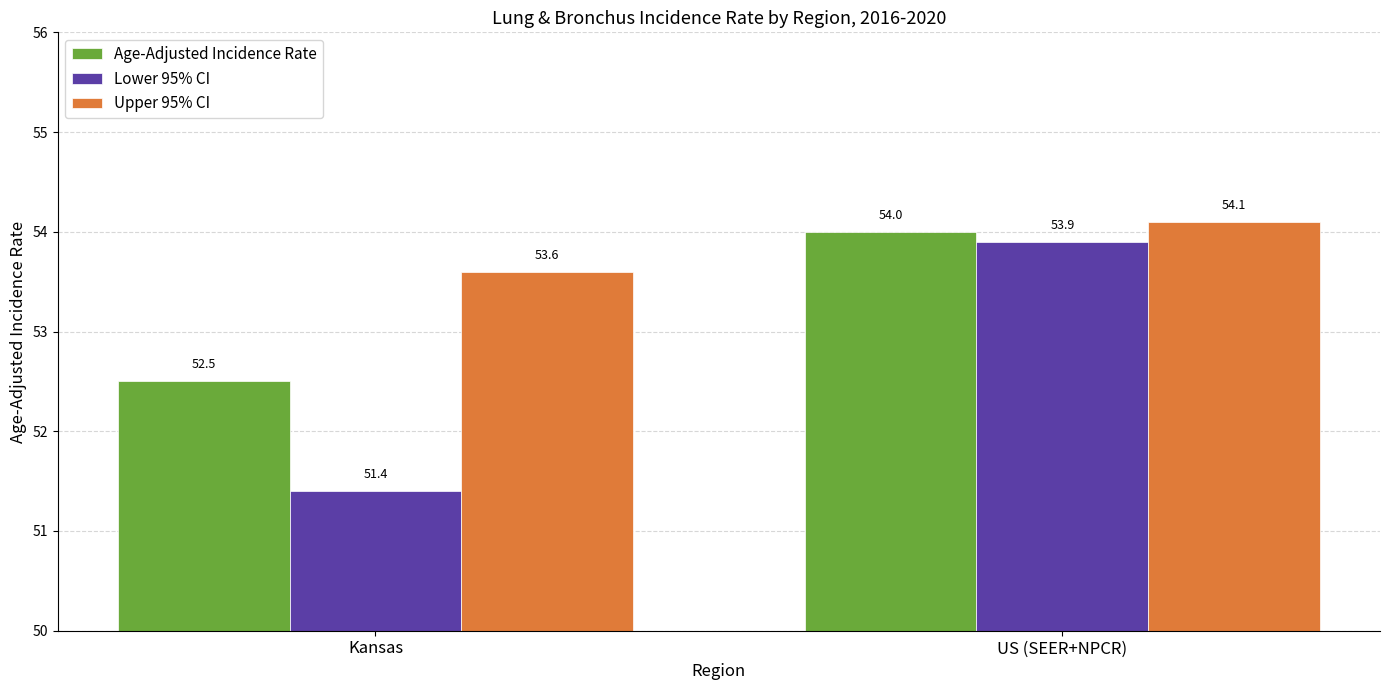

What is the difference between the highest and lowest values at Kansas?

2.2